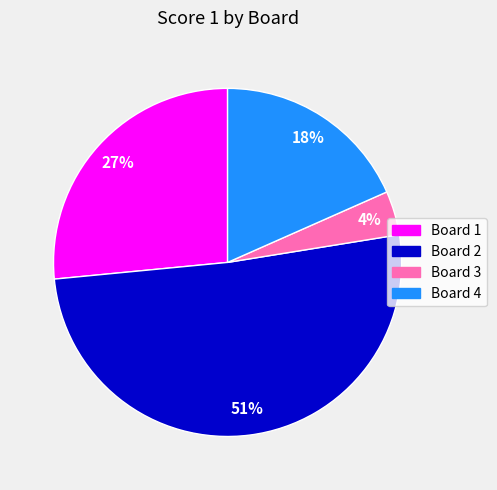

To the nearest percent, what is the combined percentage of Board 2 and Board 1?

78%